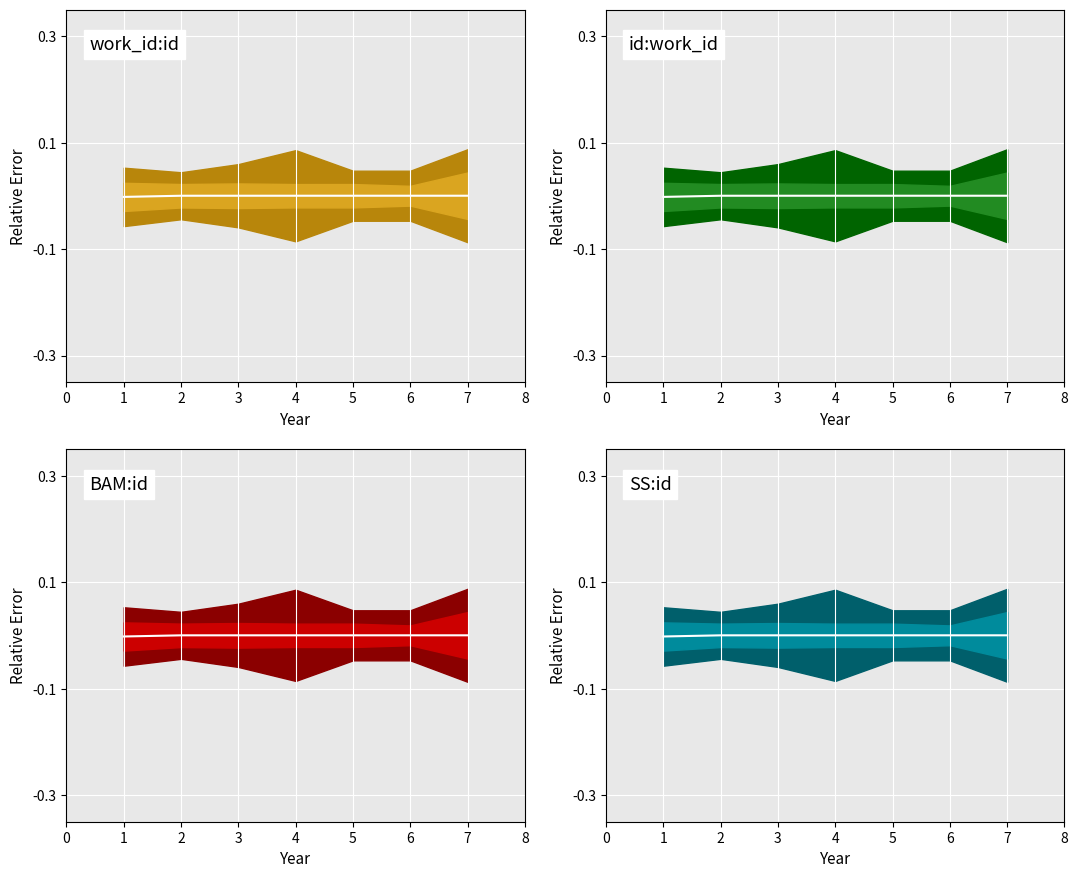

How many values in the id:work_id median series exceed 0?

6